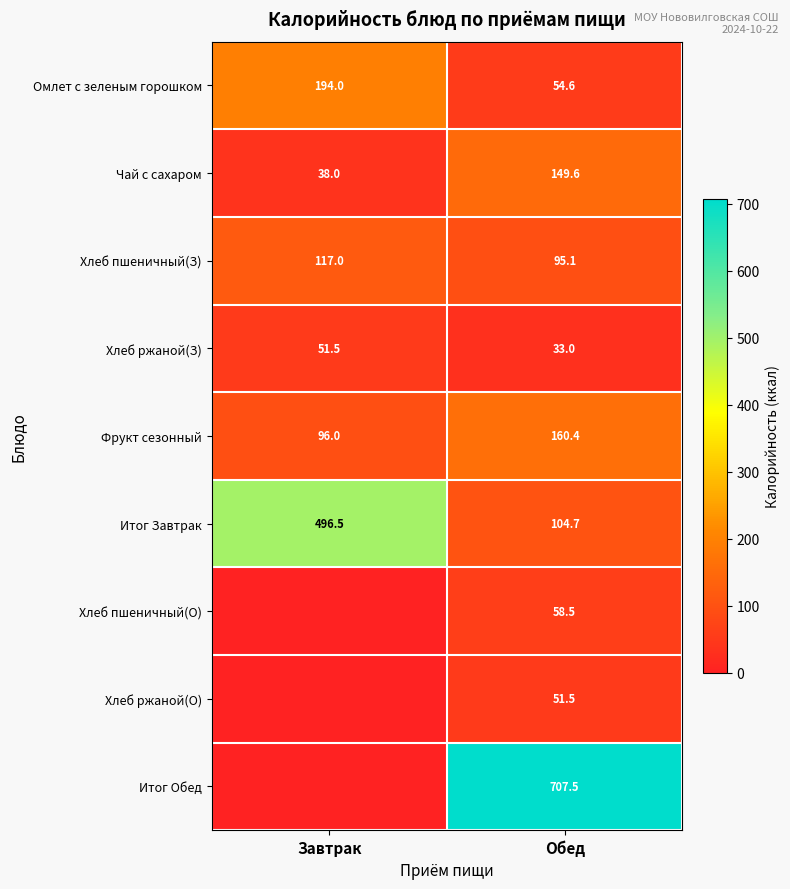

What is the total value across all series at Завтрак?

993.0